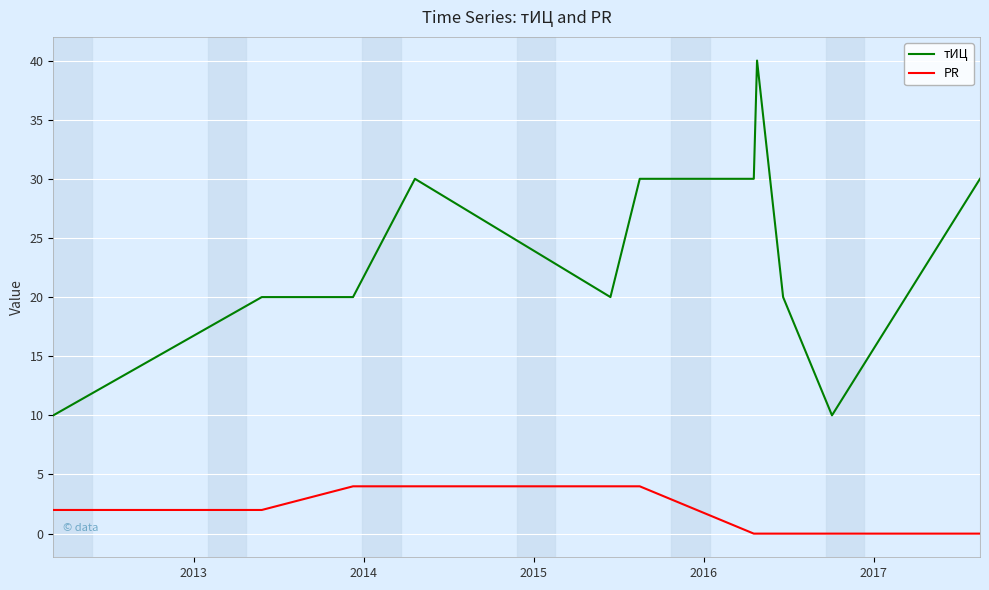

What is the minimum value for тИЦ?

10